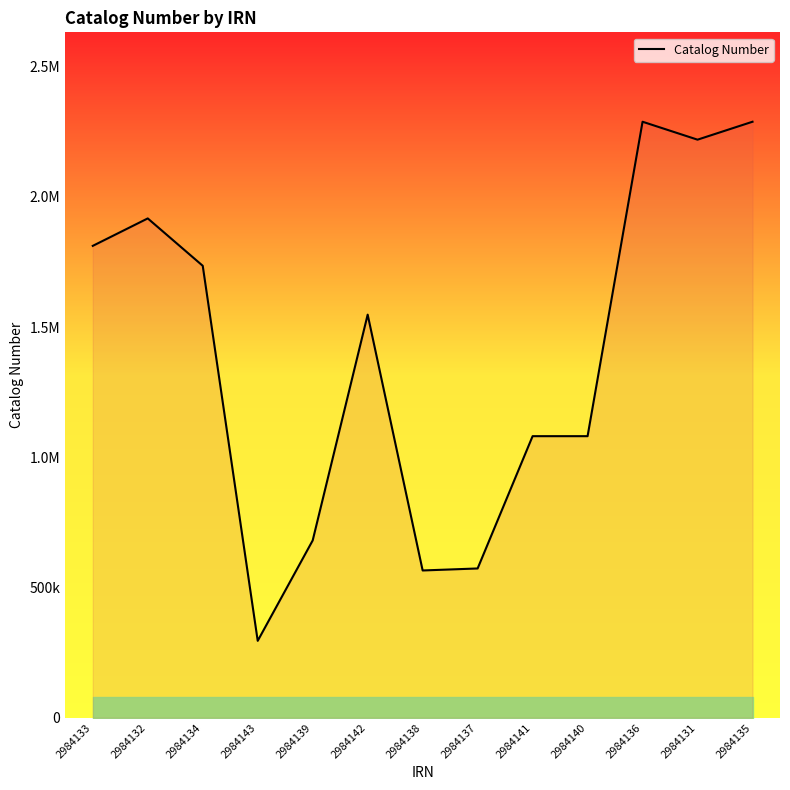

Is this an area chart (filled region under the line)?

Yes